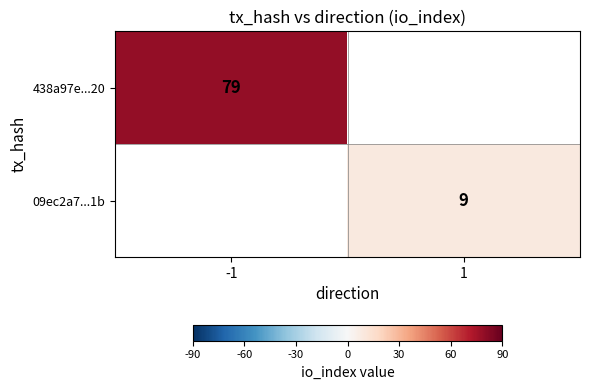

At how many categories does at least one series exceed 31?

1